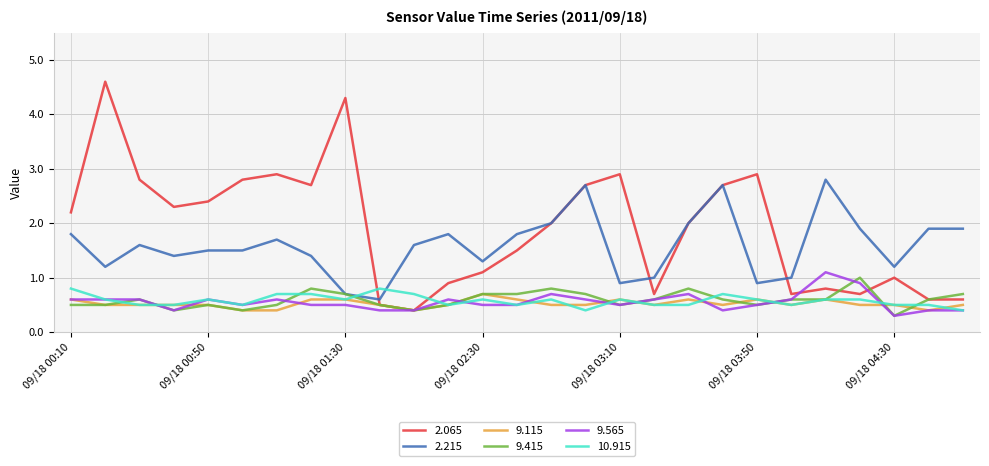

True or false: 9.565 and 2.215 cross at least once.

False